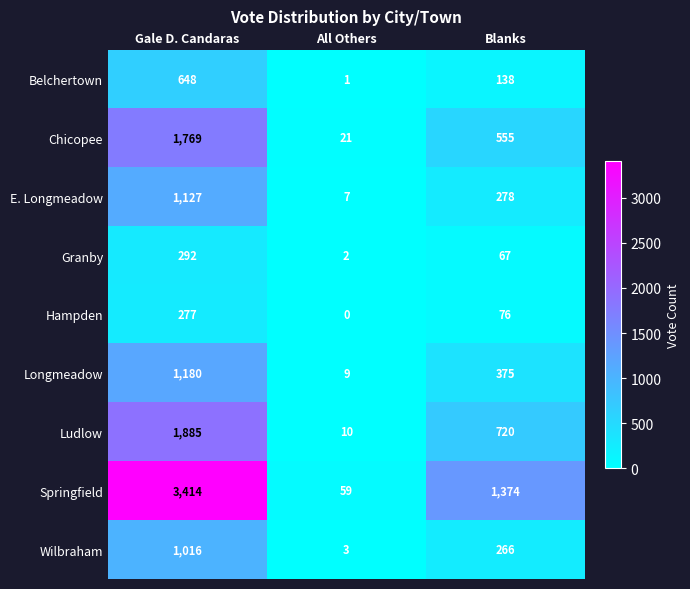

What is the spread (max minus min) of values at Blanks?

1307